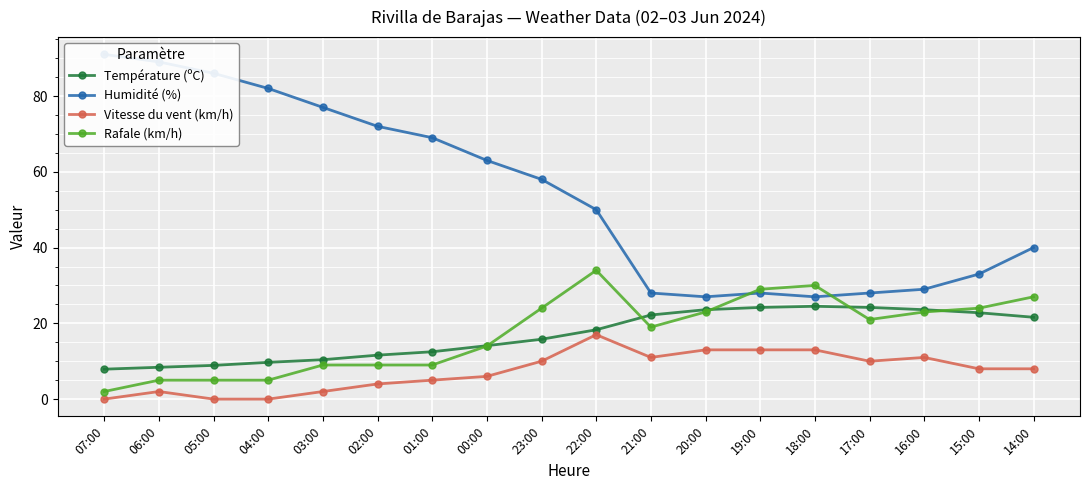

What is the maximum value shown in the chart?

91.0